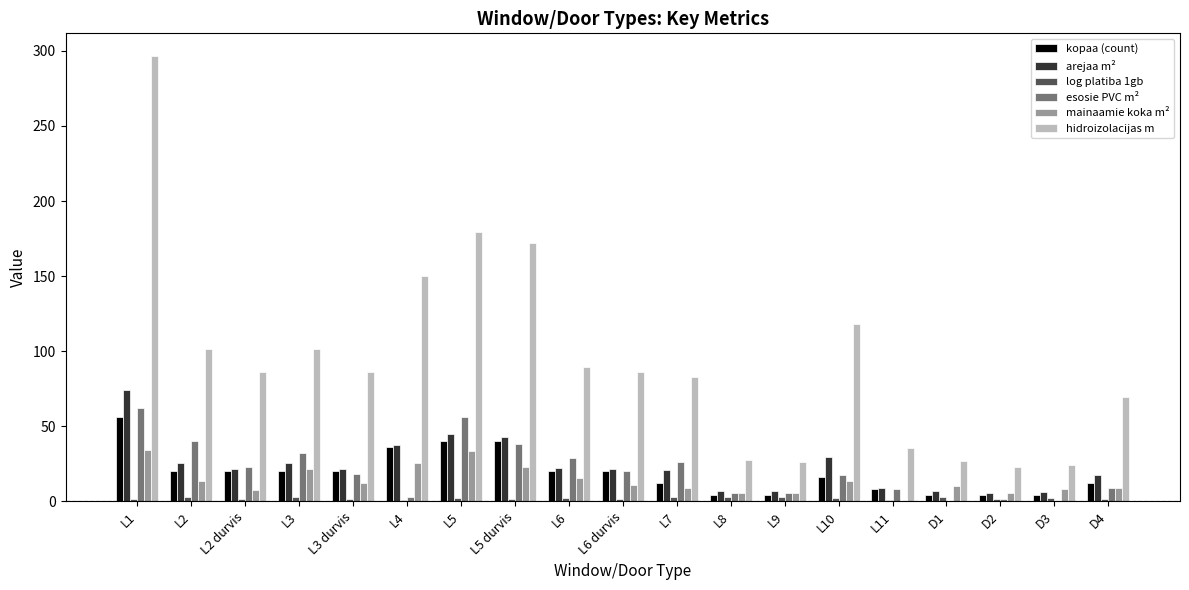

Which series has the largest total across all categories?

hidroizolacijas m